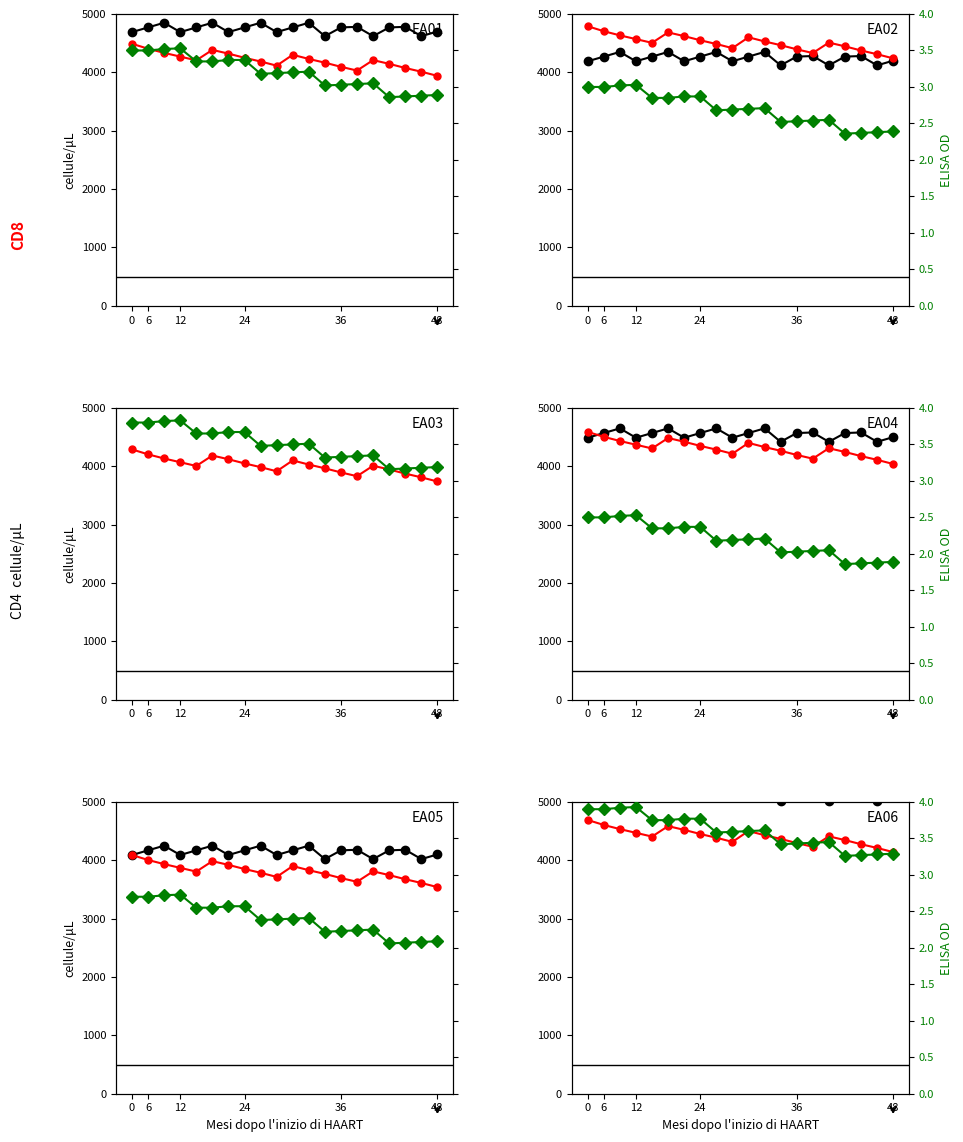

Where is CD4 cellule/μL nearest to the value 5135?

6